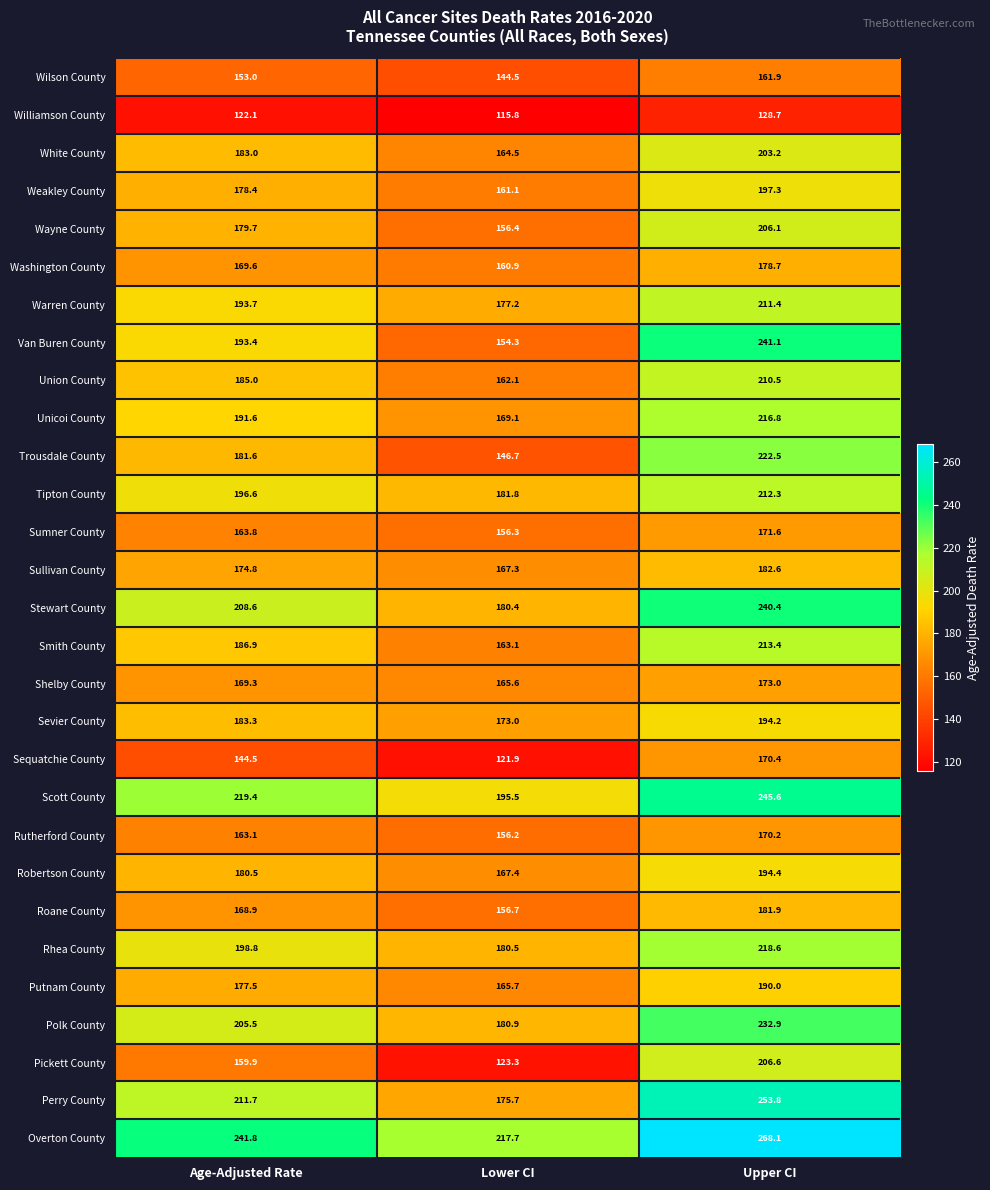

What is the minimum value shown in the chart?

115.8